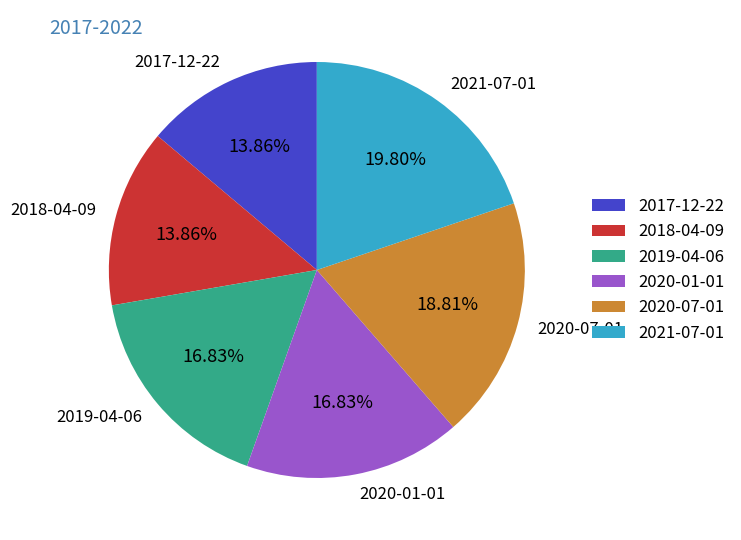

To the nearest percent, what portion does 2021-07-01 represent?

20%